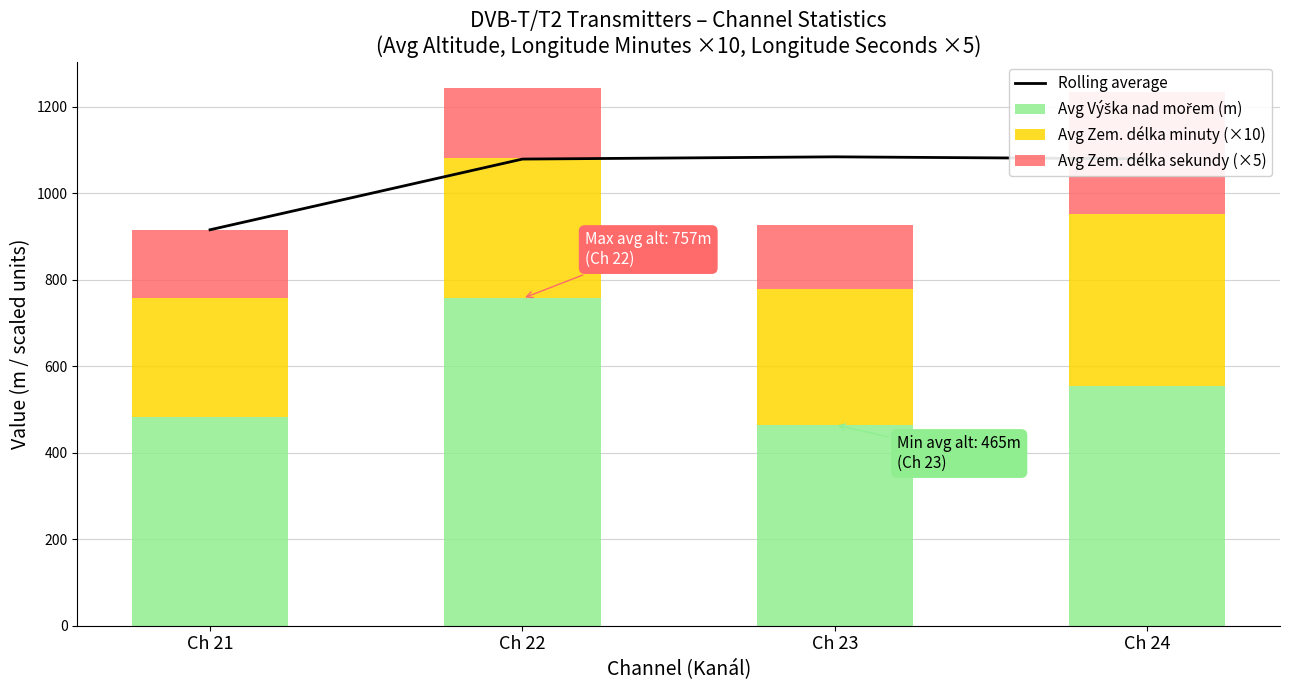

Reading left to right, what are all the values shown in this chart?

Rolling average: 915.4	1078.9	1084.1	1079.4
Avg Výška nad mořem (m): 483.4	756.6	464.9	553.0
Avg Zem. délka minuty (×10): 274.7	325.0	312.5	400.0
Avg Zem. délka sekundy (×5): 157.3	160.8	148.3	280.0